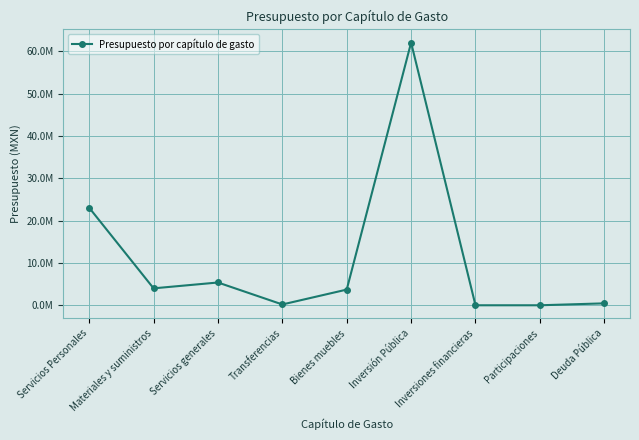

Does the chart have visible grid lines?

Yes